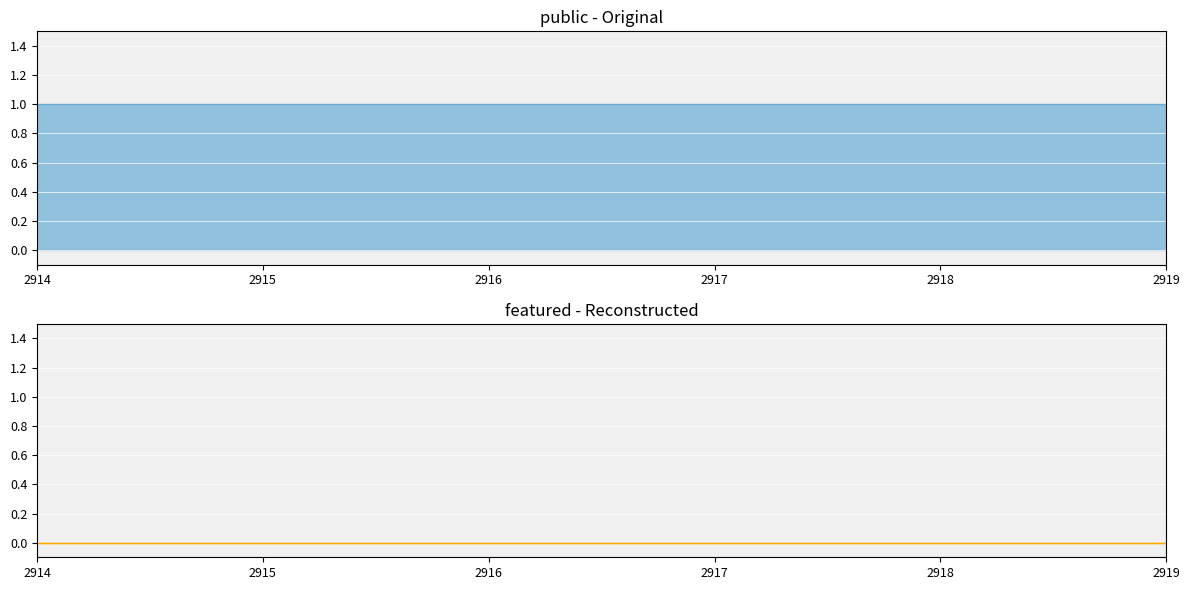

What is the maximum value shown in the chart?

1